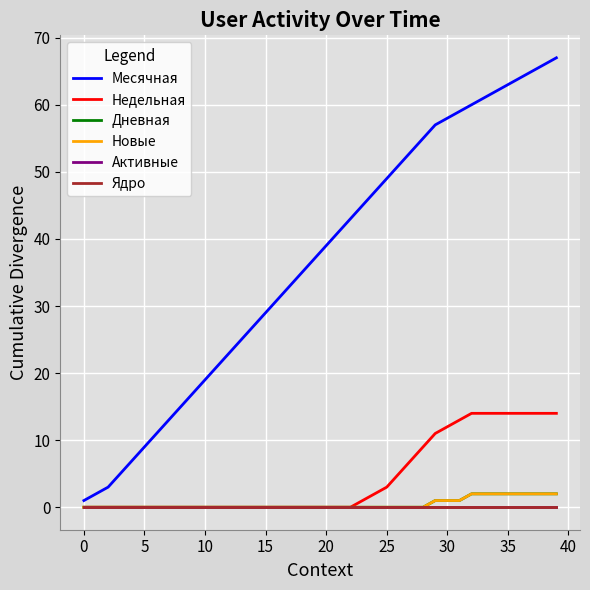

Does the chart display data point markers on the line(s)?

No